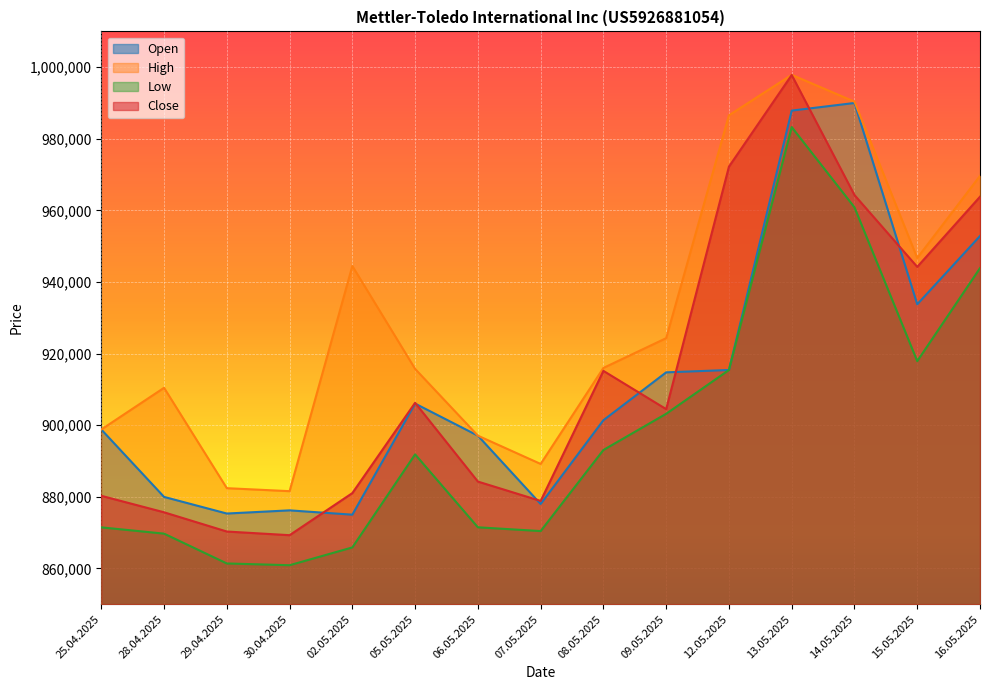

Reading right to left, transcribe all the data shown in this chart.

Open: 16.05.2025=952840	15.05.2025=933766	14.05.2025=990003	13.05.2025=987873	12.05.2025=915411	09.05.2025=914753	08.05.2025=901386	07.05.2025=877972	06.05.2025=897065	05.05.2025=906026	02.05.2025=874993	30.04.2025=876199	29.04.2025=875312	28.04.2025=879958	25.04.2025=898790
High: 16.05.2025=969636	15.05.2025=946703	14.05.2025=990371	13.05.2025=997859	12.05.2025=986561	09.05.2025=924309	08.05.2025=915987	07.05.2025=889166	06.05.2025=897065	05.05.2025=915716	02.05.2025=944463	30.04.2025=881561	29.04.2025=882395	28.04.2025=910439	25.04.2025=898790
Low: 16.05.2025=943864	15.05.2025=917887	14.05.2025=960856	13.05.2025=983265	12.05.2025=915411	09.05.2025=903178	08.05.2025=893064	07.05.2025=870413	06.05.2025=871468	05.05.2025=891840	02.05.2025=865845	30.04.2025=860871	29.04.2025=861365	28.04.2025=869697	25.04.2025=871447
Close: 16.05.2025=963813	15.05.2025=944220	14.05.2025=964279	13.05.2025=997817	12.05.2025=972220	09.05.2025=904477	08.05.2025=915166	07.05.2025=878833	06.05.2025=884243	05.05.2025=906242	02.05.2025=881021	30.04.2025=869264	29.04.2025=870286	28.04.2025=875659	25.04.2025=880265